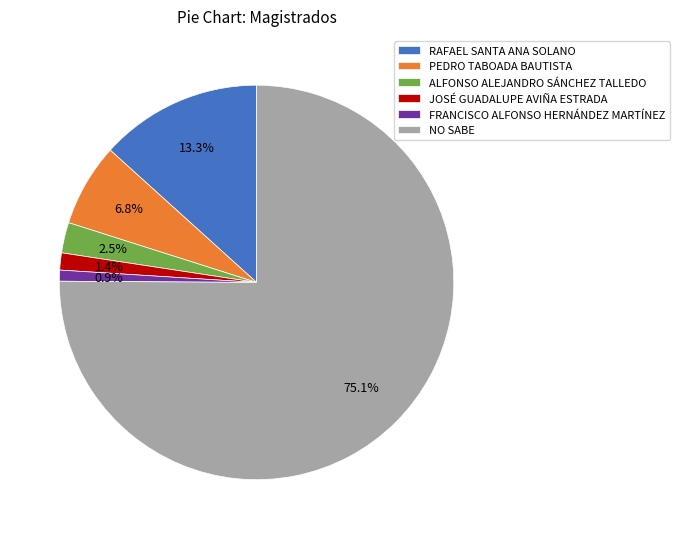

What percentage do ALFONSO ALEJANDRO SÁNCHEZ TALLEDO and RAFAEL SANTA ANA SOLANO together represent?

15.8%